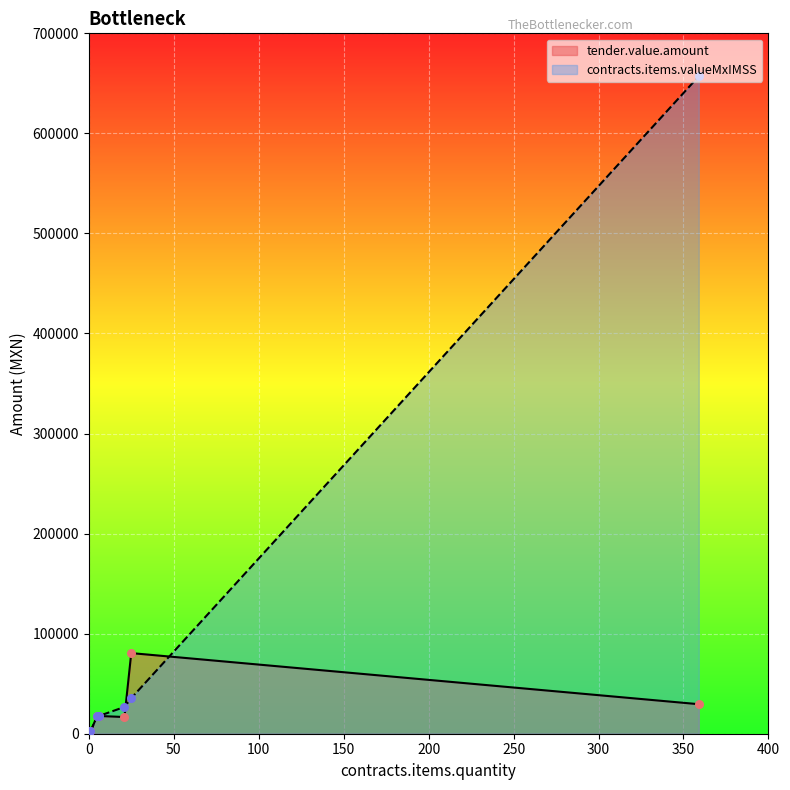

Is the value of contracts.items.valueMxIMSS at 6 greater than the value of tender.value.amount at 359?

No